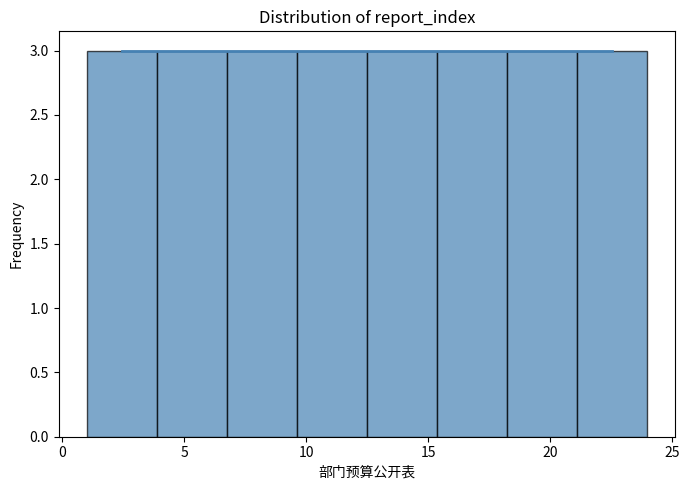

Reading left to right, list every bar in this chart as the range it spans on the x-axis followed by its height. Neither the bar edges nor the heights are printed on the chart, so give them approximately, as read against the axes.

1.0 to 4.0: 3
4.0 to 7.0: 3
7.0 to 9.5: 3
9.5 to 12.5: 3
12.5 to 15.5: 3
15.5 to 18.5: 3
18.5 to 21.0: 3
21.0 to 24.0: 3